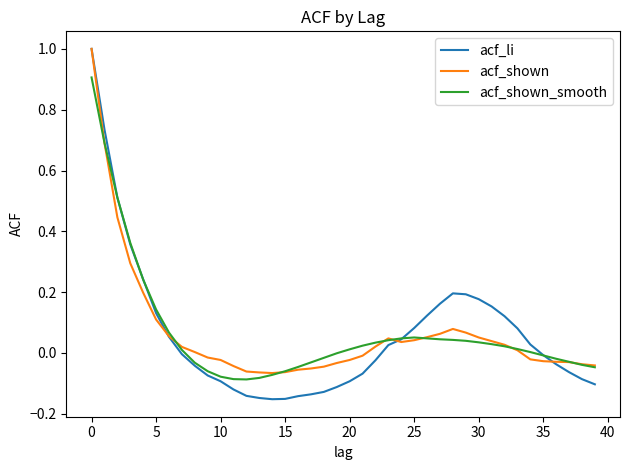

What is the maximum value shown in the chart?

1.0